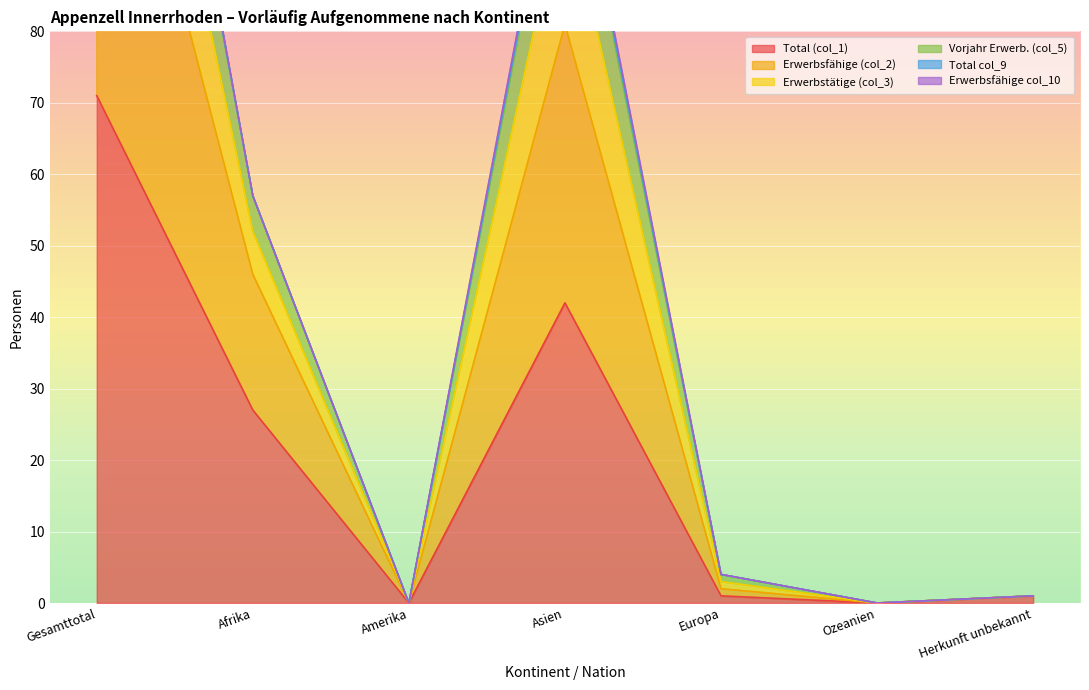

True or false: Total (col_1) has a value of 0 at Ozeanien.

True